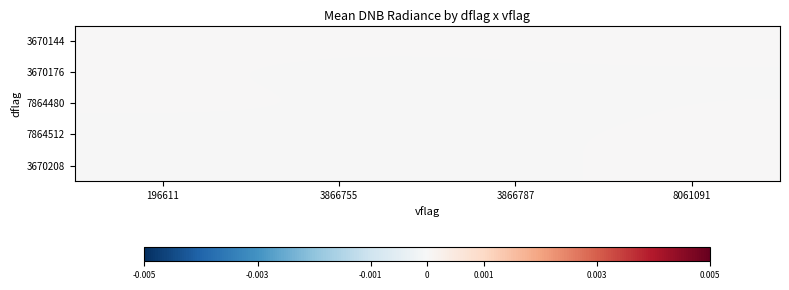

True or false: 3670144 has a value of 0.0 at 8061091.

False